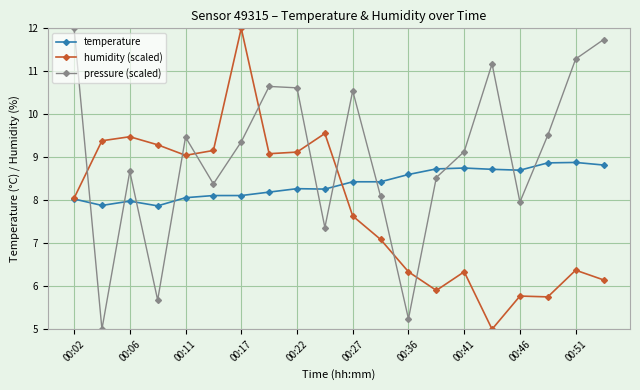

How many interior local valleys does the pressure (scaled) series have?

6